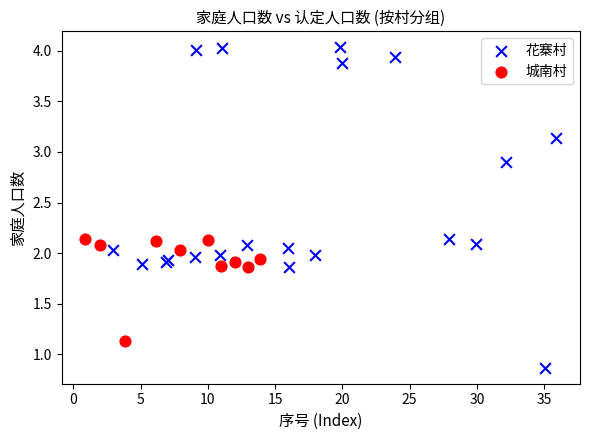

Which series contains the highest Y value?

花寨村